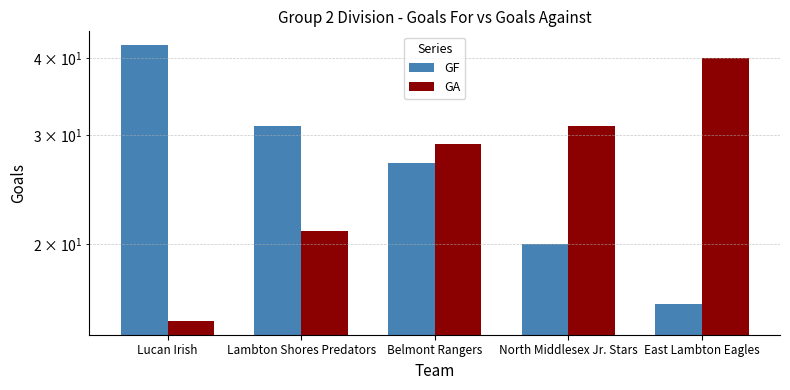

What is the approximate value of GF at East Lambton Eagles, to the nearest 5?

15